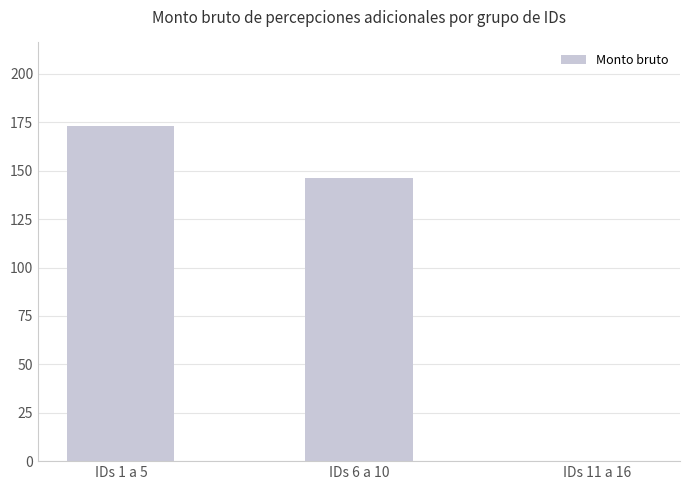

Where is the data nearest to the value 86?

IDs 6 a 10